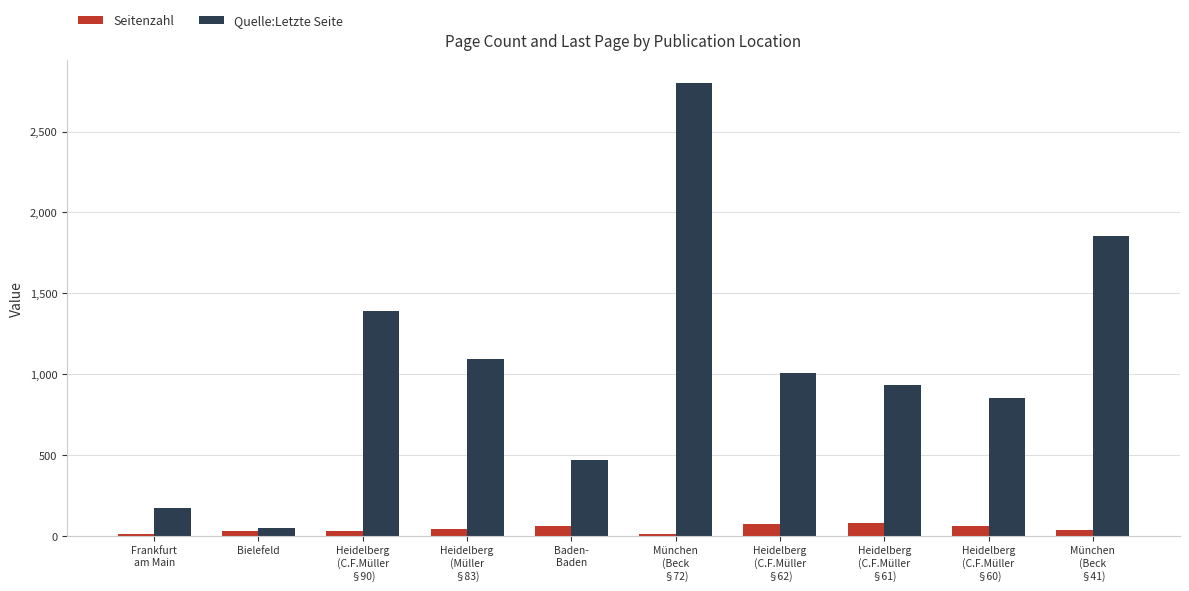

Between Frankfurt
am Main and München
(Beck
§41), which series saw the biggest shift?

Quelle:Letzte Seite